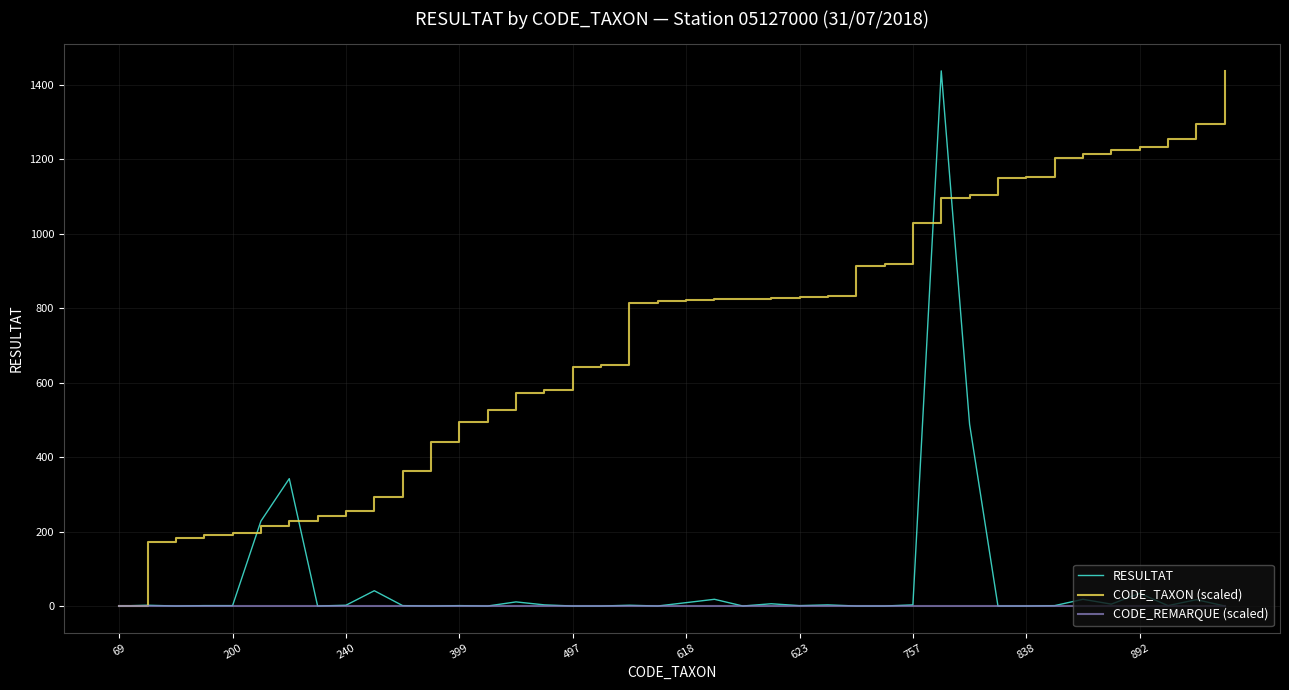

Which series has the largest total across all categories?

CODE_TAXON (scaled)